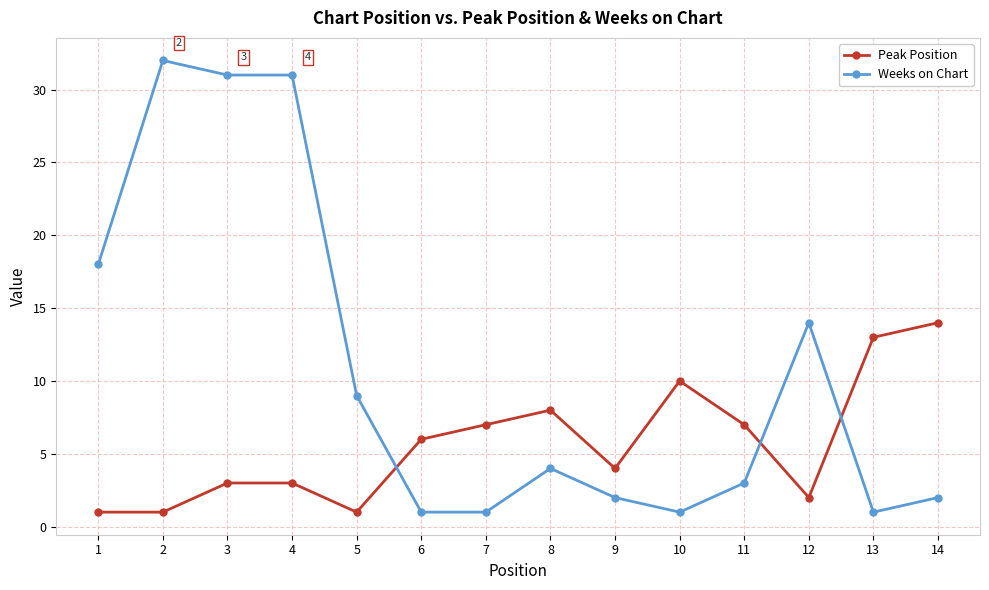

Does the chart have visible grid lines?

Yes